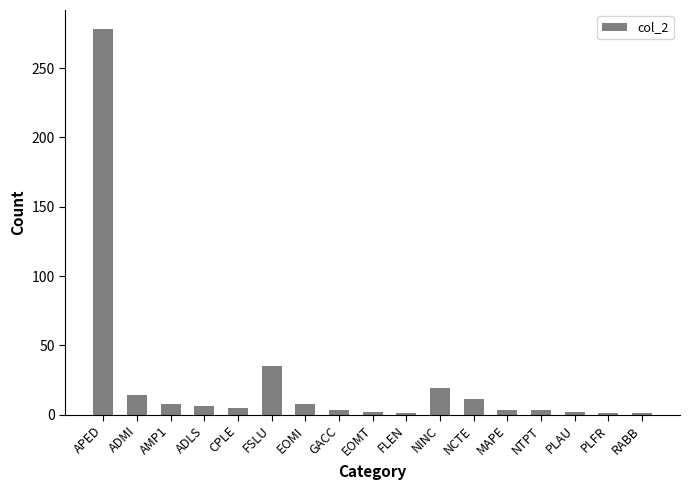

What is the label of the 12th bar from the right?

FSLU